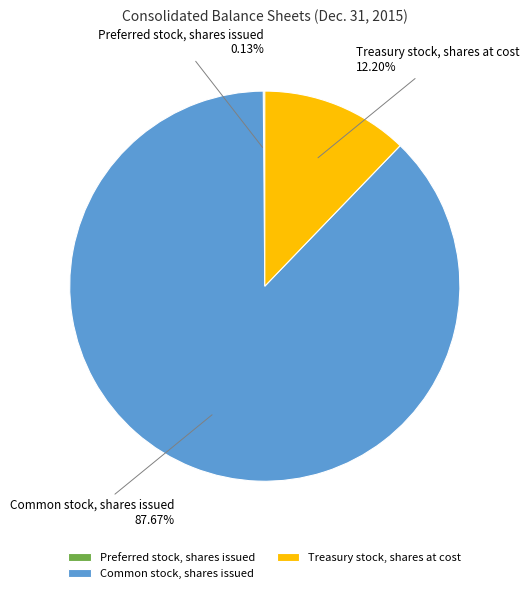

To the nearest percent, what is the combined percentage of Common stock, shares issued and Treasury stock, shares at cost?

100%